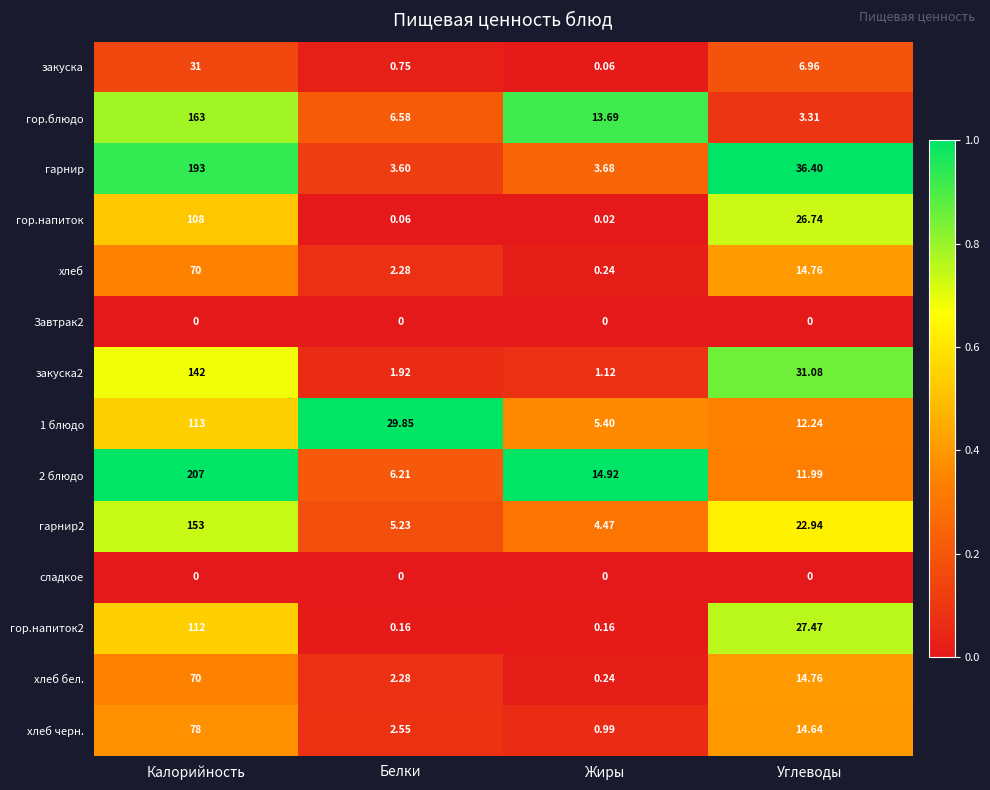

At which label does гор.напиток reach its peak?

Калорийность